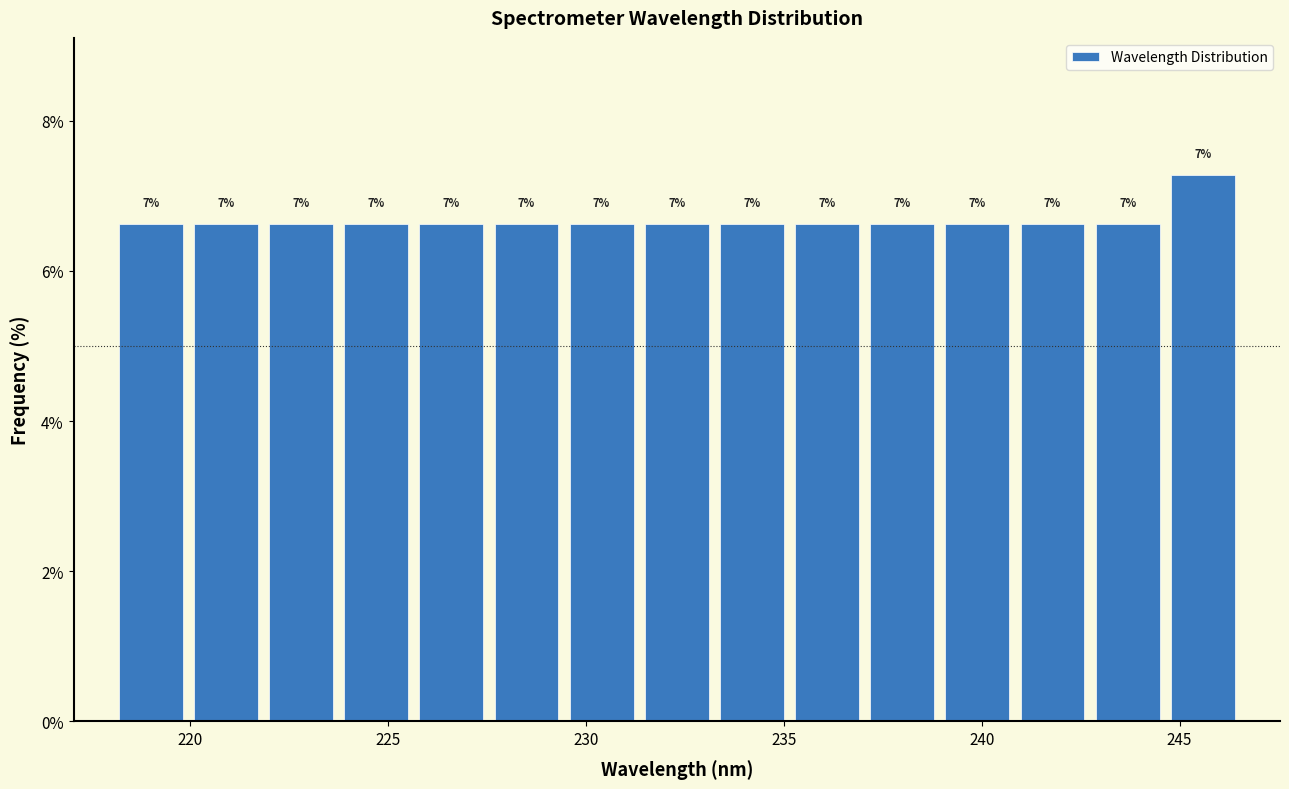

Around what value on the x-axis is the tallest bar? Give the approximate position of its centre, as read against the axis.

245.5